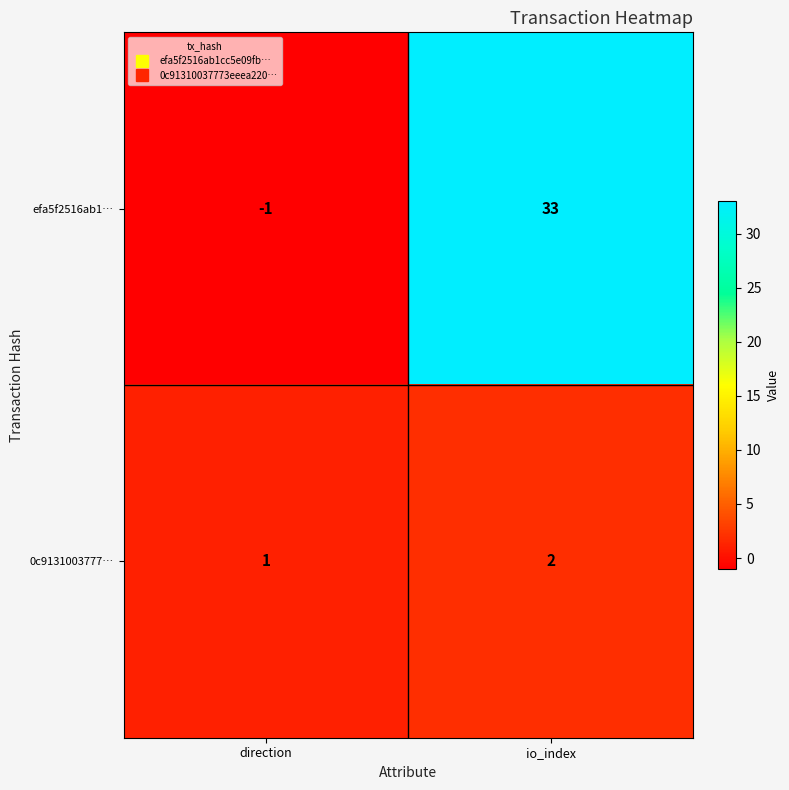

What is the greatest value displayed?

33